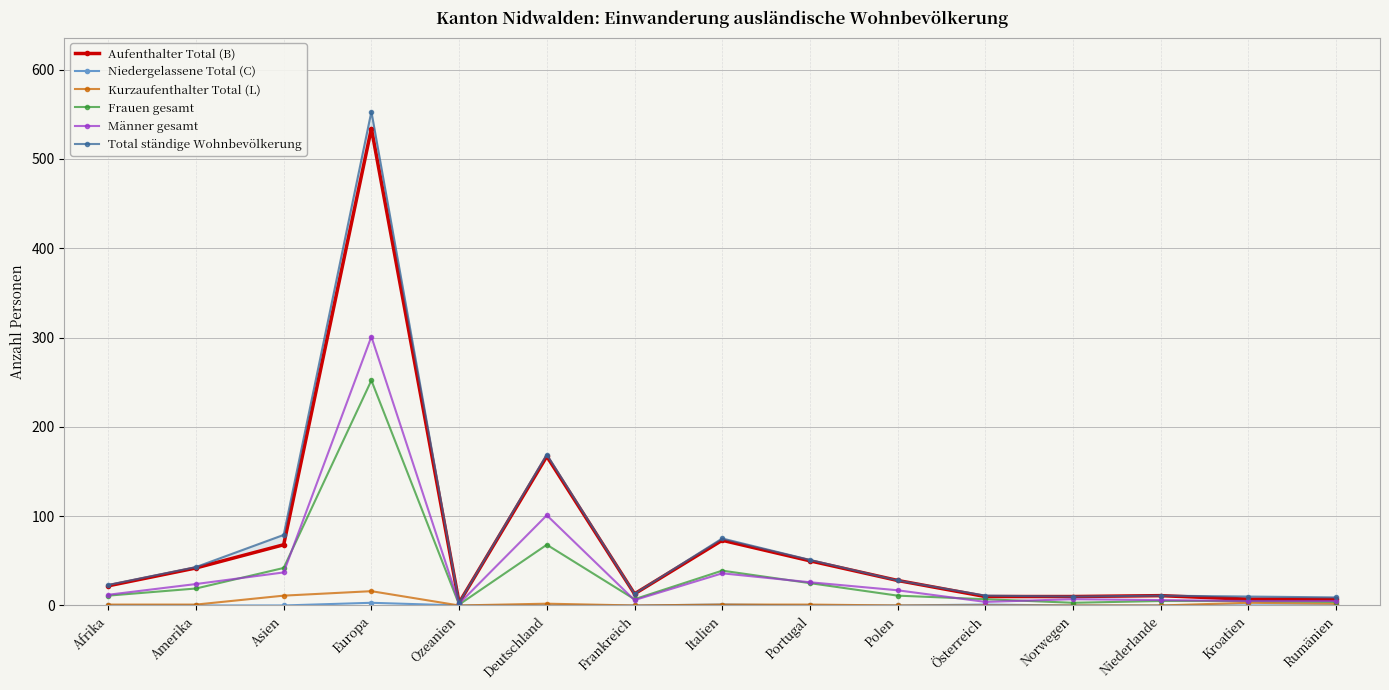

Which series changed the most between Amerika and Norwegen?

Total ständige Wohnbevölkerung